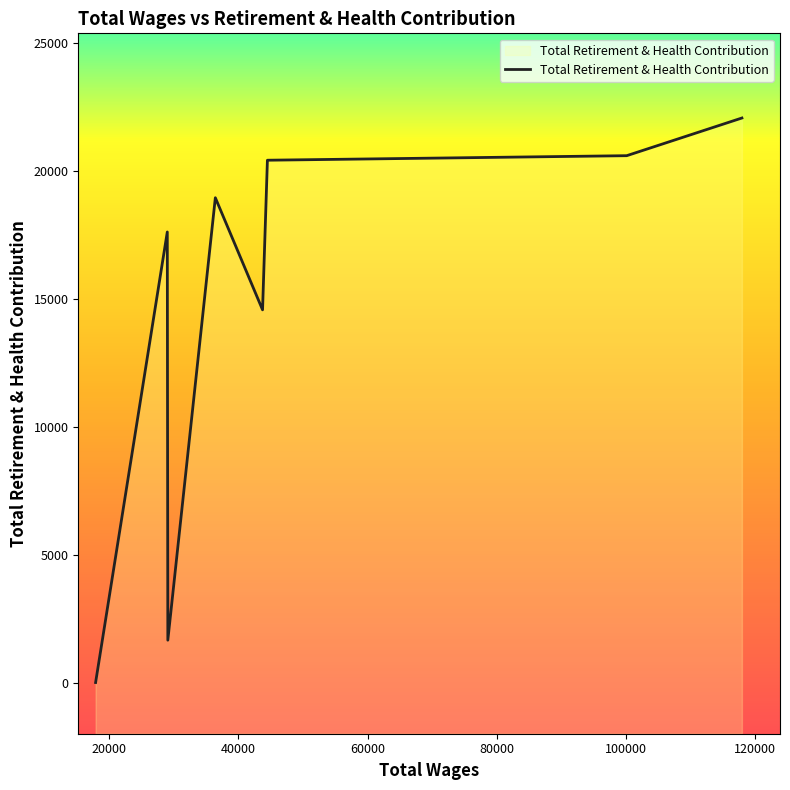

What is the maximum value shown in the chart?

22054